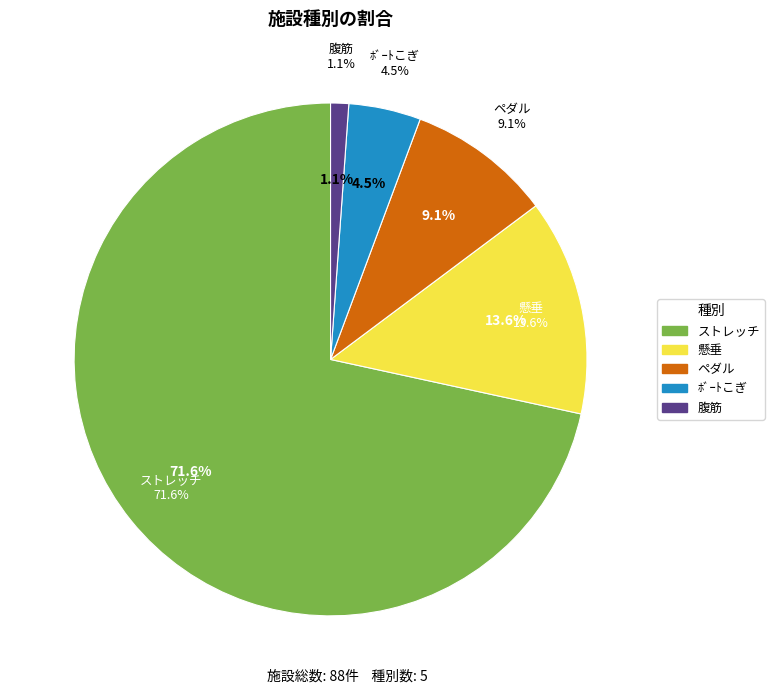

Is it true that 腹筋 is 11% of the pie?

False